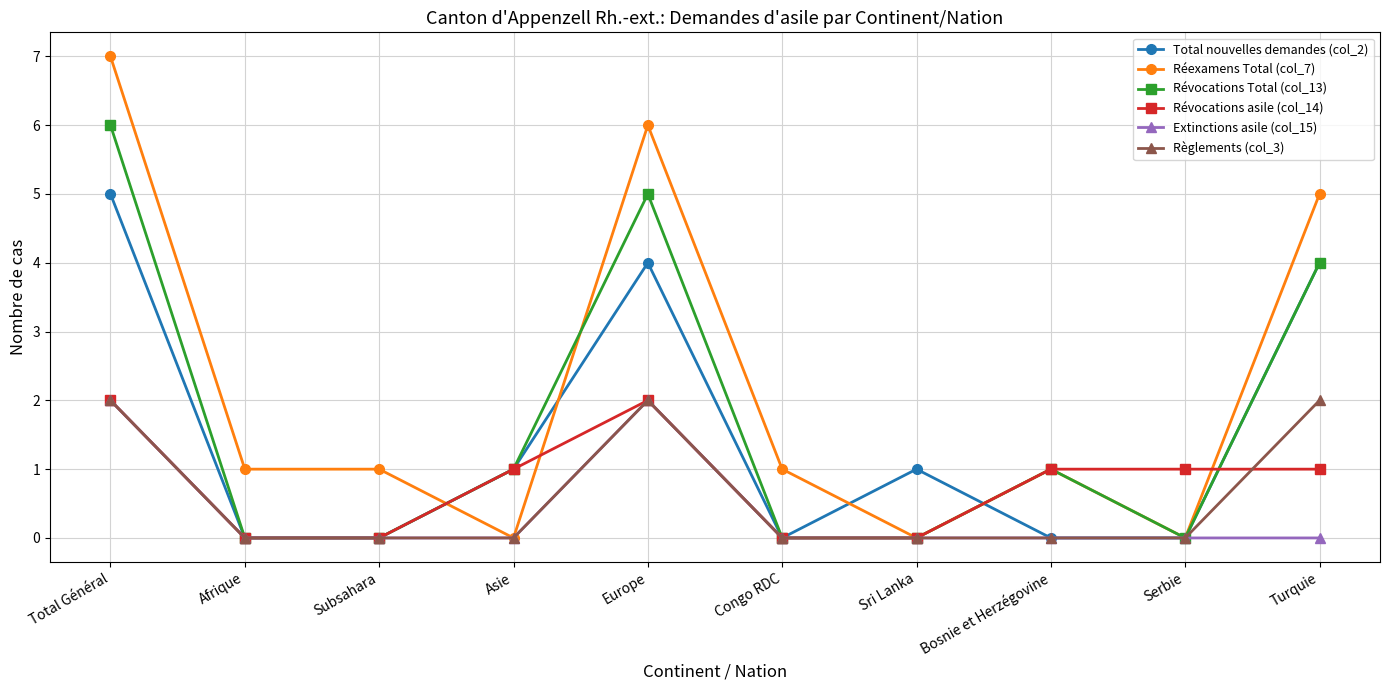

What is the label of the 6th point from the left?

Congo RDC